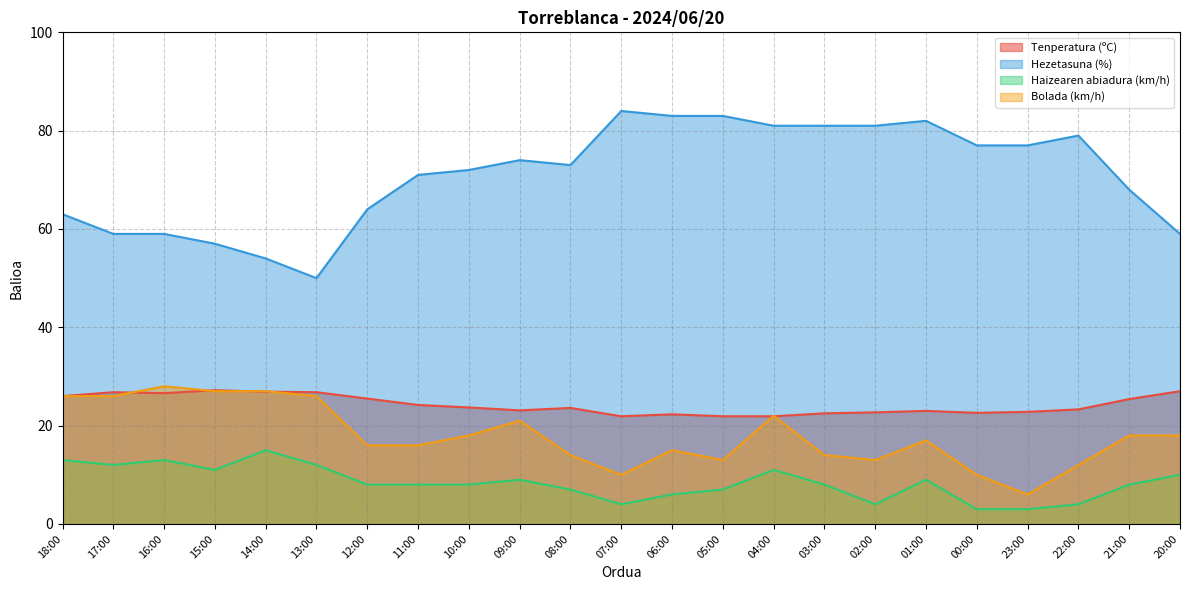

True or false: Hezetasuna (%) has a value of 73.0 at 08:00.

True